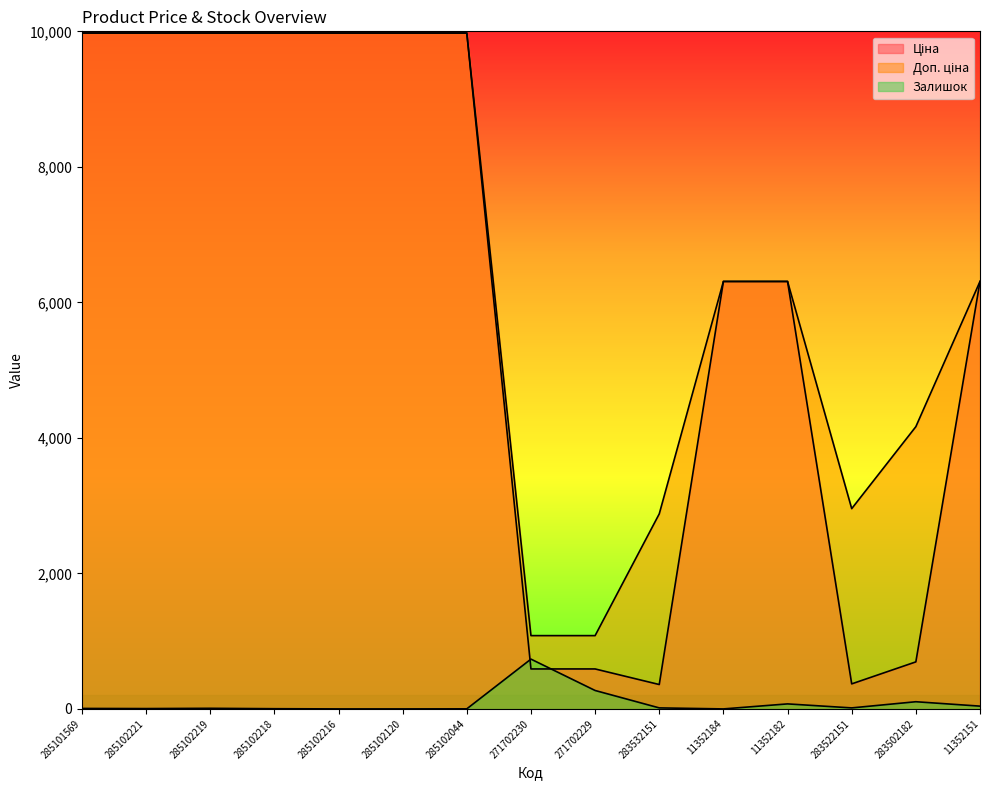

What is the value of the Ціна point at the 1st from the left?

9975.0